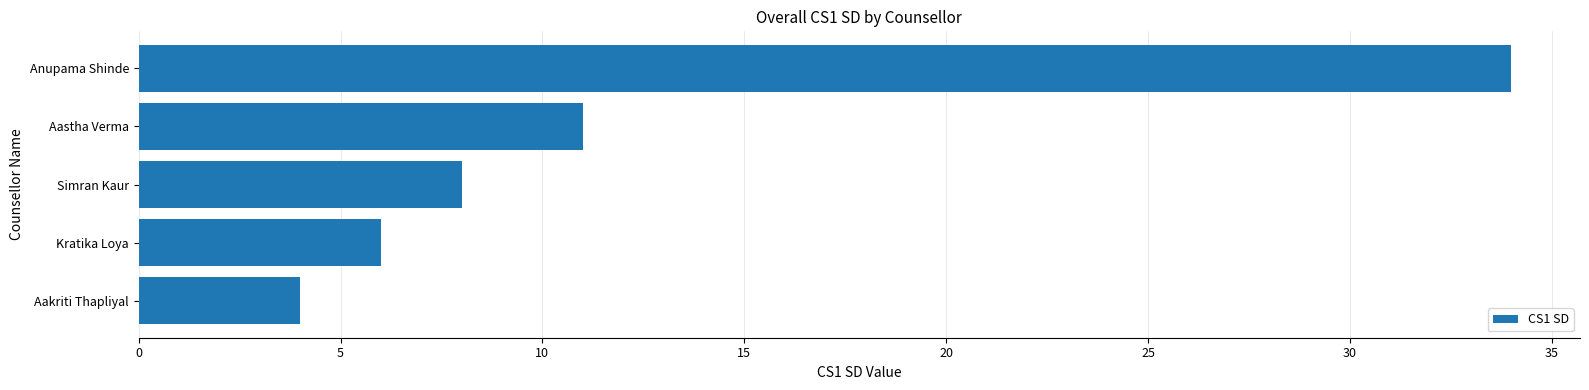

Which category has the highest value across all series?

Anupama Shinde